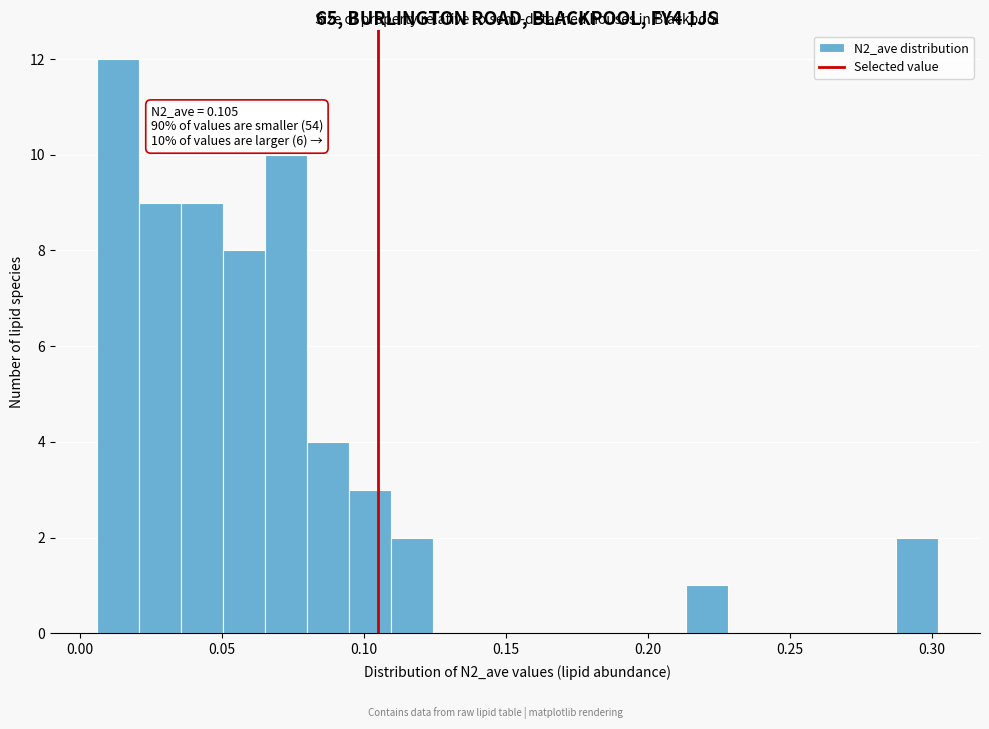

Around what value on the x-axis is the tallest bar? Give the approximate position of its centre, as read against the axis.

0.015